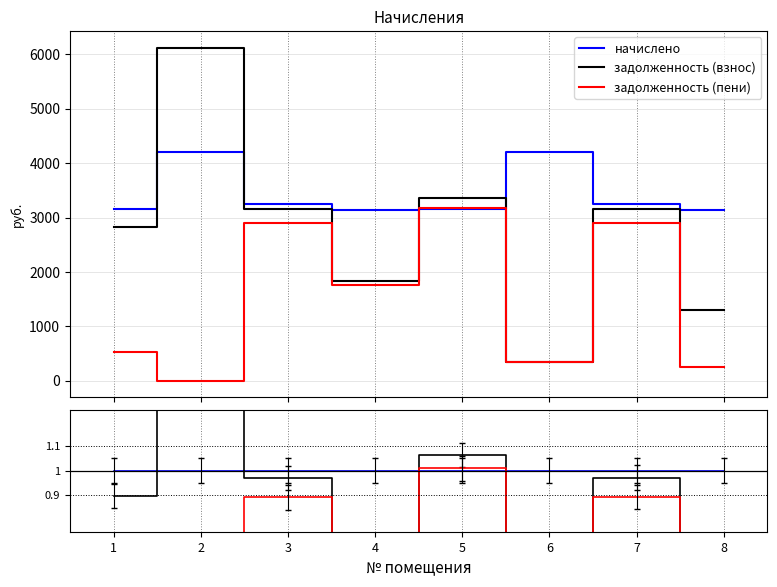

The value of начислено at 3 is 1.7. True or false?

False